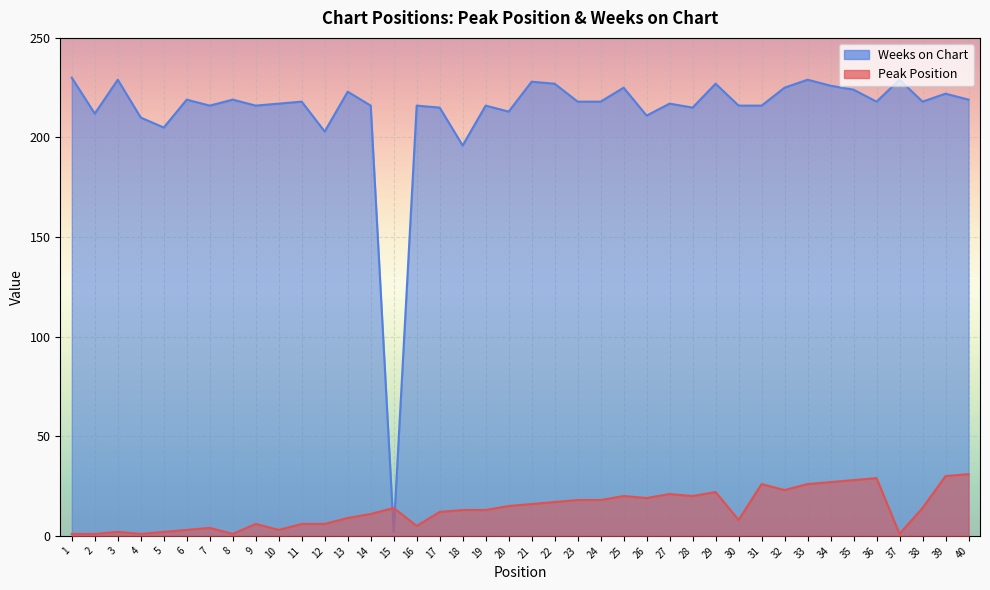

Where is Peak Position nearest to the value 16?

21